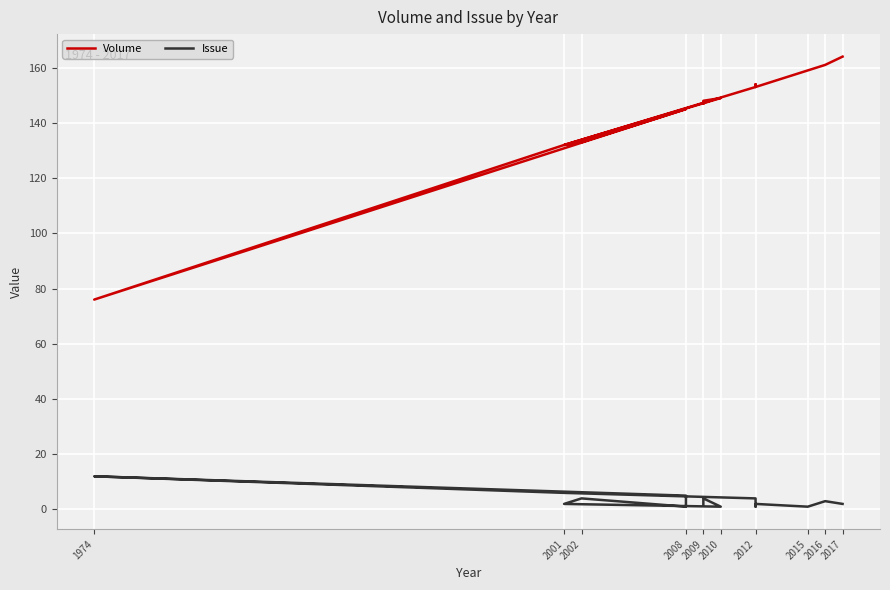

True or false: Volume and Issue intersect in this chart.

False